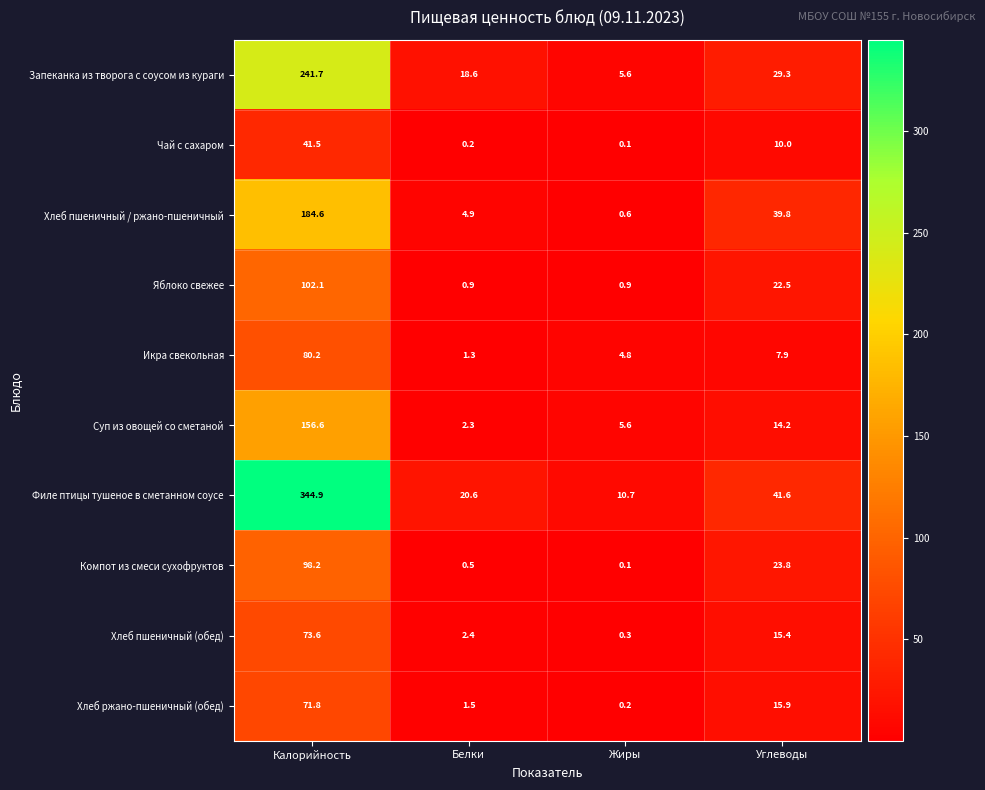

Which category has the highest value across all series?

Калорийность